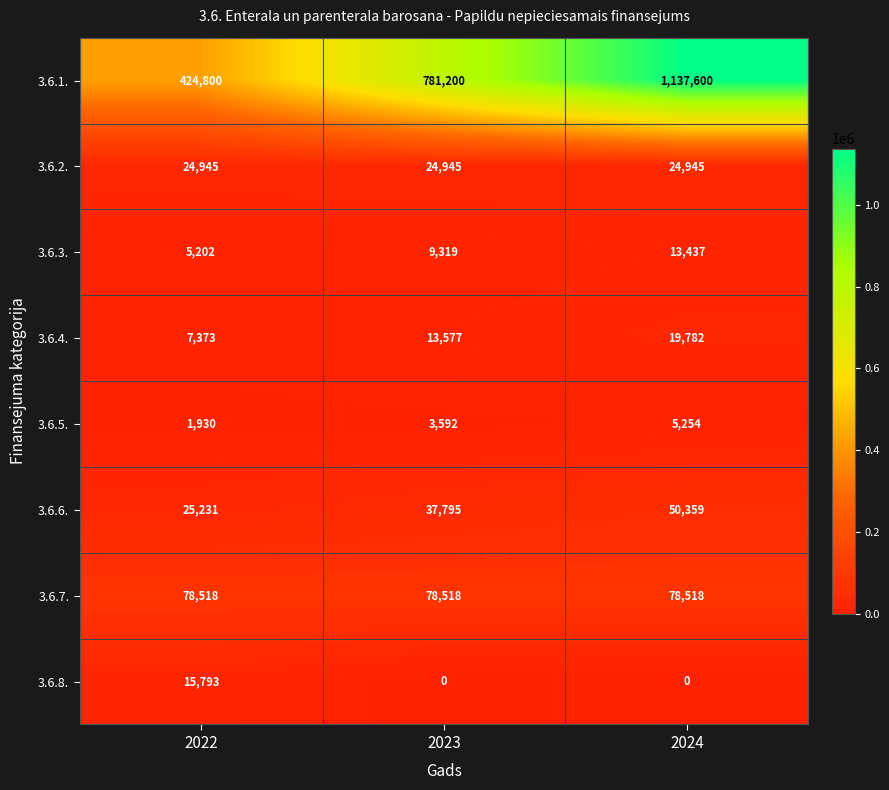

Rank the series at 2023 from highest to lowest value.

3.6.1., 3.6.7., 3.6.6., 3.6.2., 3.6.4., 3.6.3., 3.6.5., 3.6.8.